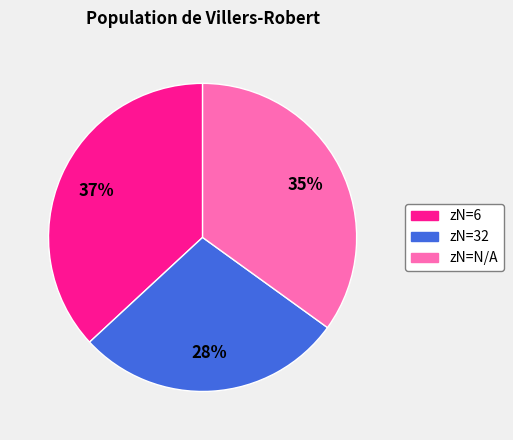

To the nearest percent, what is the difference between the largest and smallest slice percentages?

9%